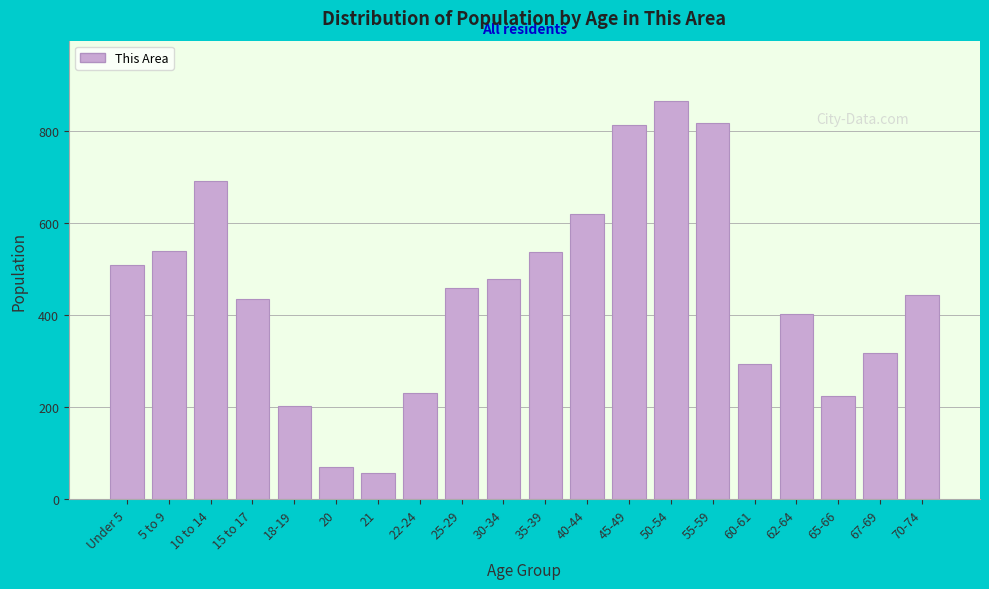

Read the value at 20.

70